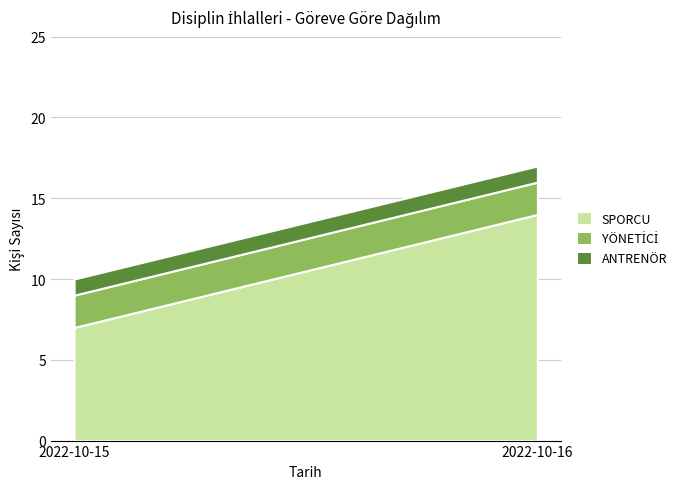

Reading right to left, extract all data points from this chart.

SPORCU: 2022-10-16=14	2022-10-15=7
YÖNETİCİ: 2022-10-16=2	2022-10-15=2
ANTRENÖR: 2022-10-16=1	2022-10-15=1